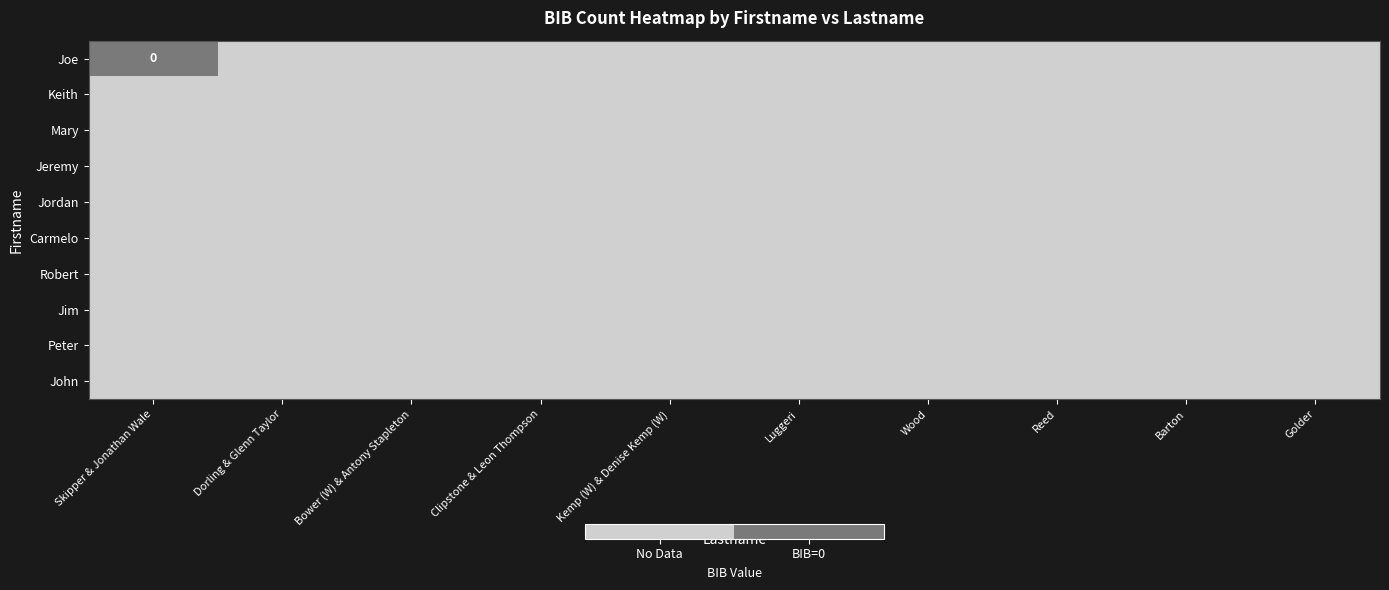

At Barton, list the series in order from smallest to largest.

Joe, Keith, Mary, Jeremy, Jordan, Carmelo, Robert, Jim, Peter, John